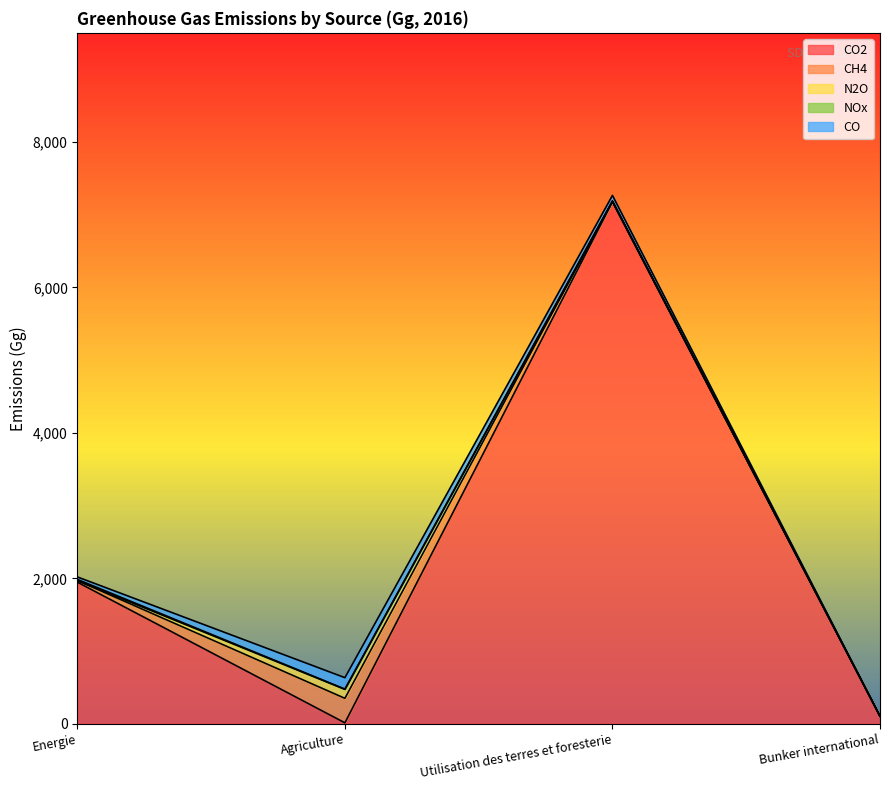

What is the difference between the CO values at Utilisation des terres et foresterie and Bunker international?

78